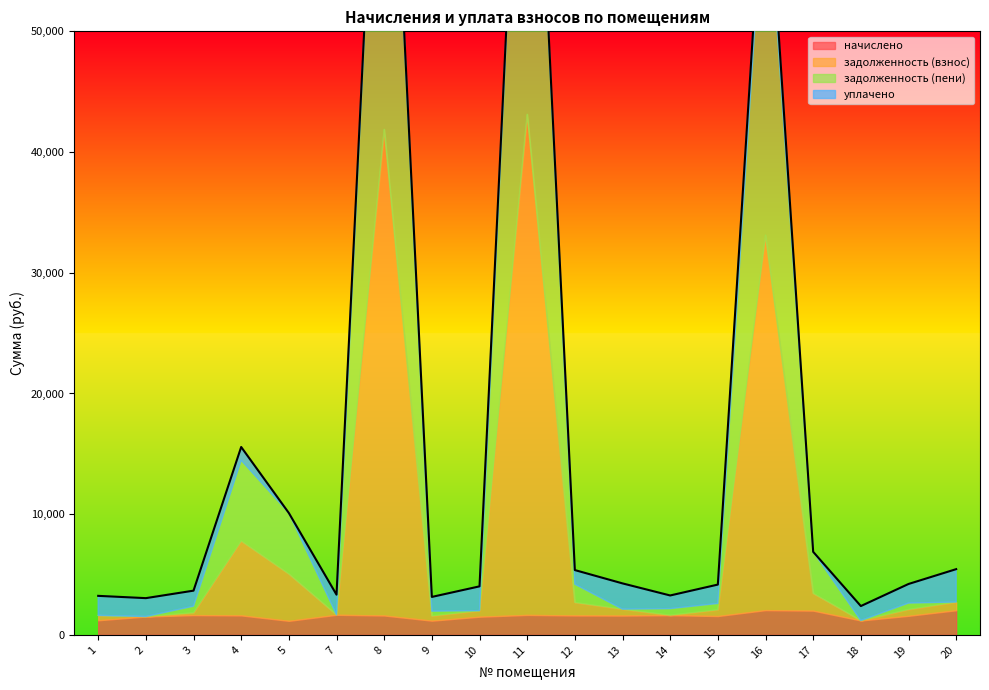

Which category has the lowest value in the начислено series?

5